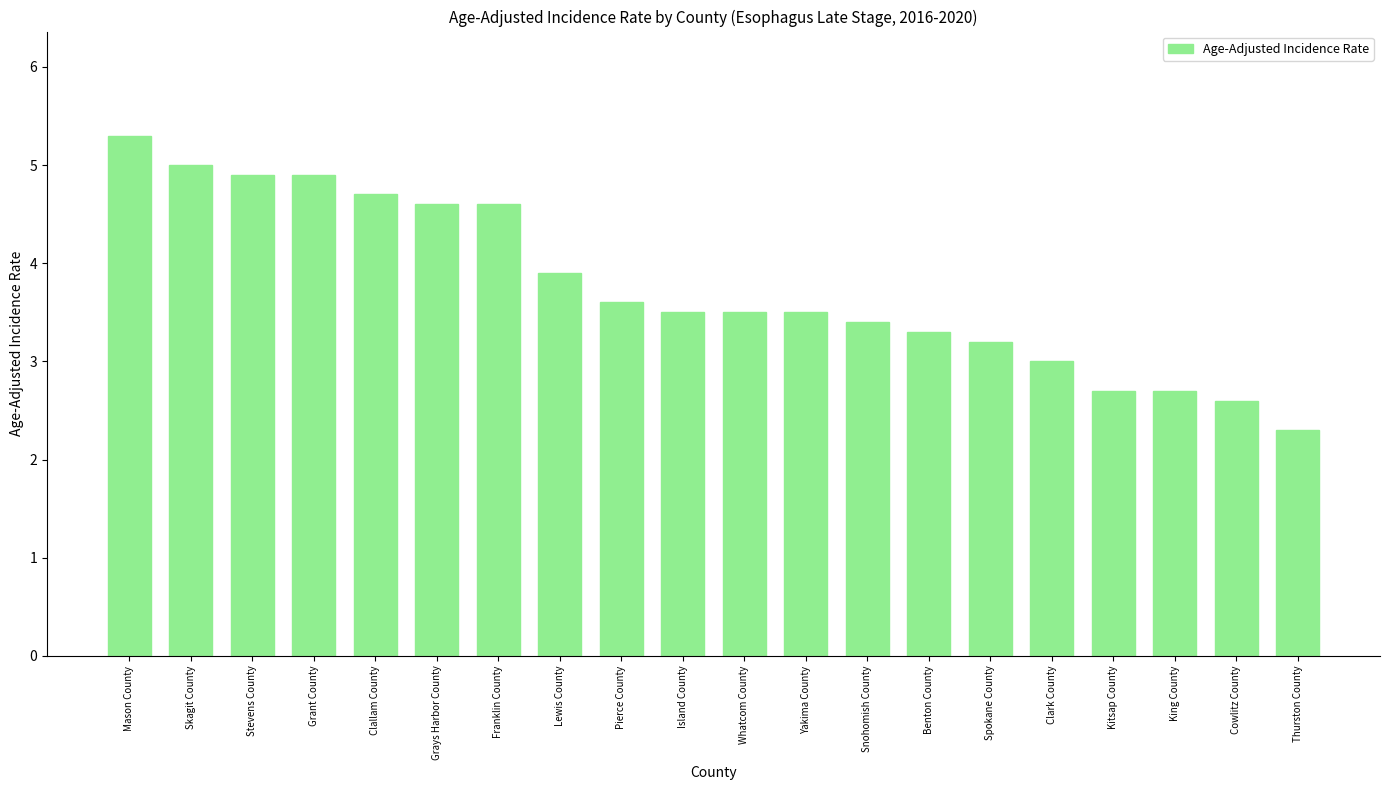

What is the change in value from Franklin County to Clark County?

-1.6